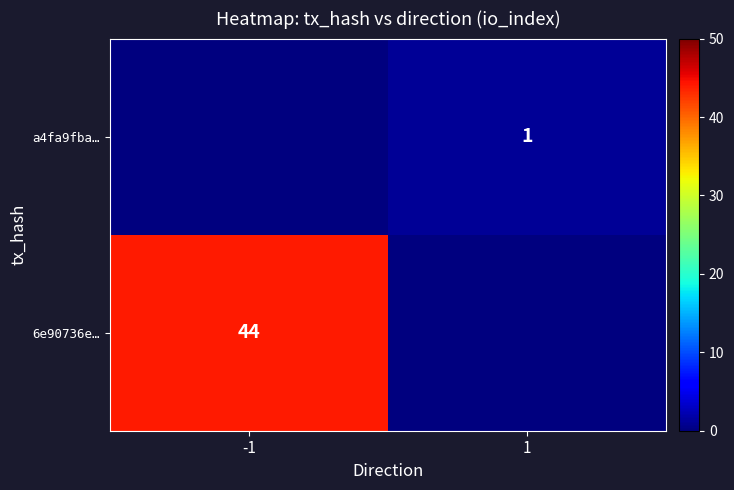

The a4fa9fba… series shows 0 at 1. True or false?

False